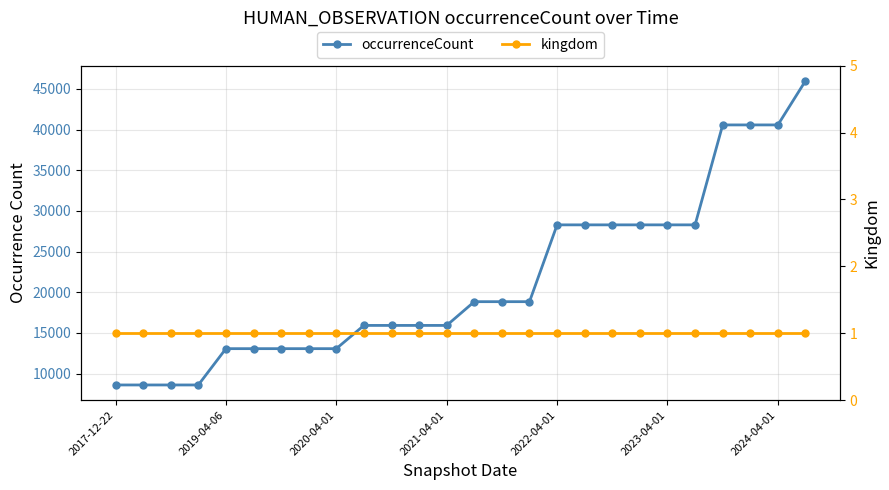

What is the average value of the occurrenceCount series?

21432